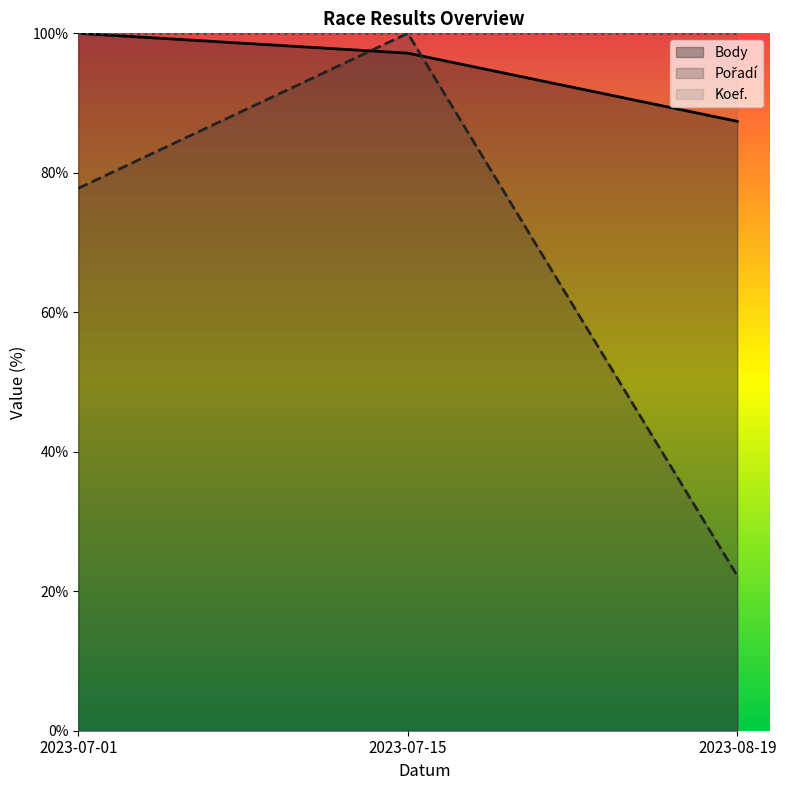

What is the greatest value displayed?

100.0